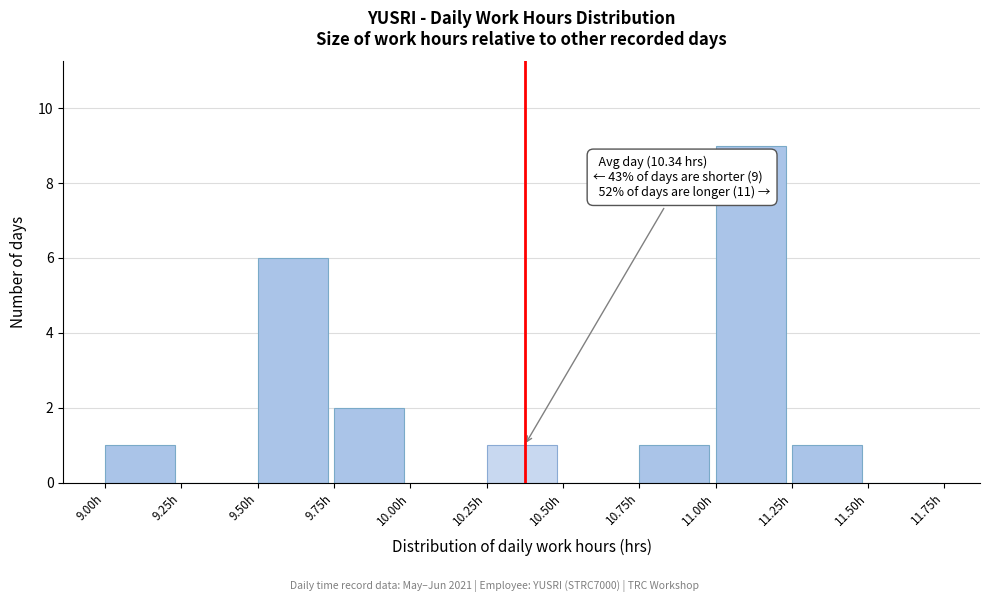

Over which range of the x-axis is the bar tallest?

11.00 to 11.25